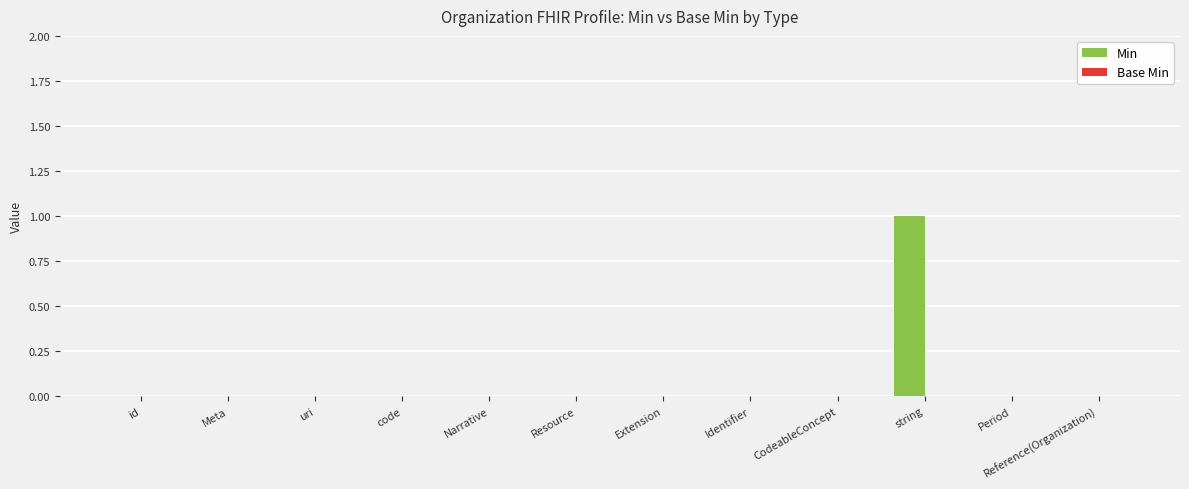

What is the change in value from Meta to string?

+1